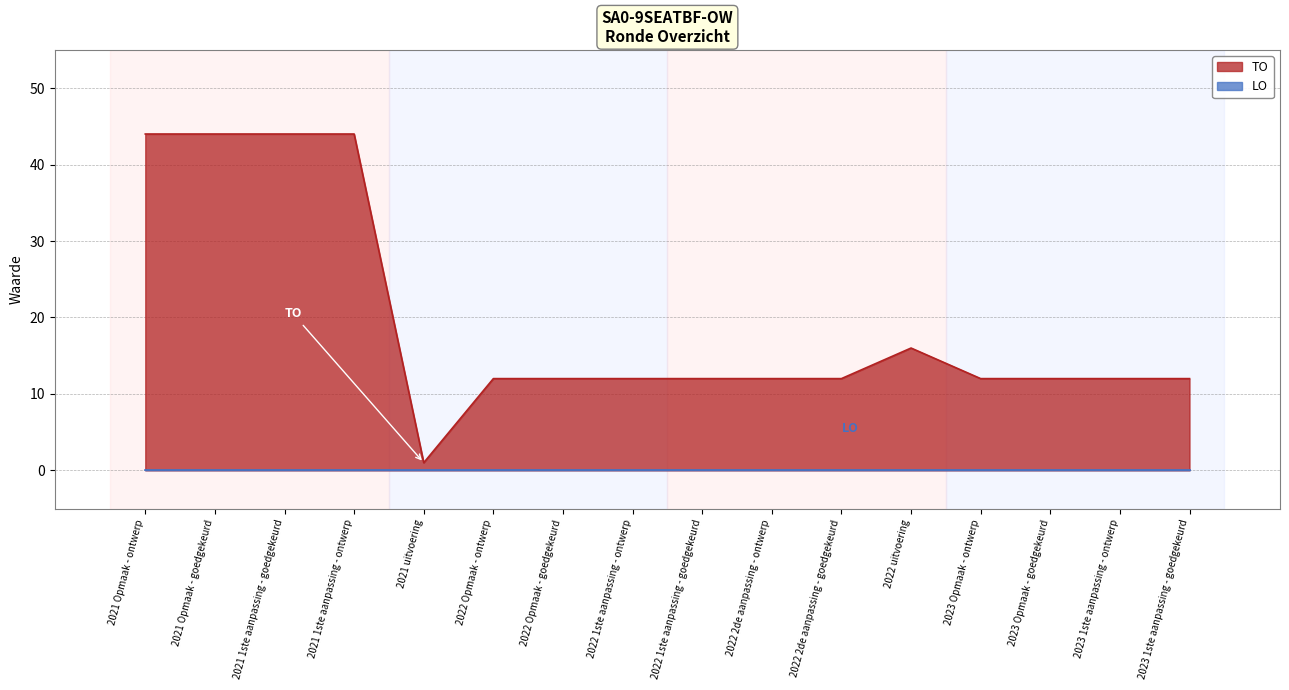

Count the number of categories in the chart.

16